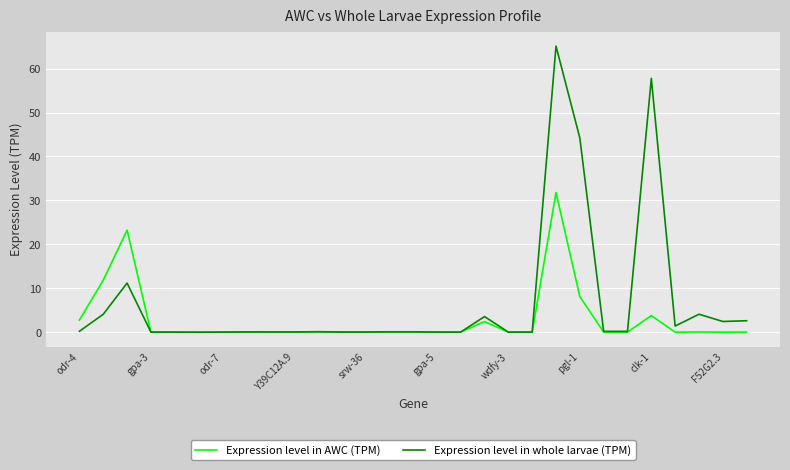

Which series has the widest spread of values?

Expression level in whole larvae (TPM)